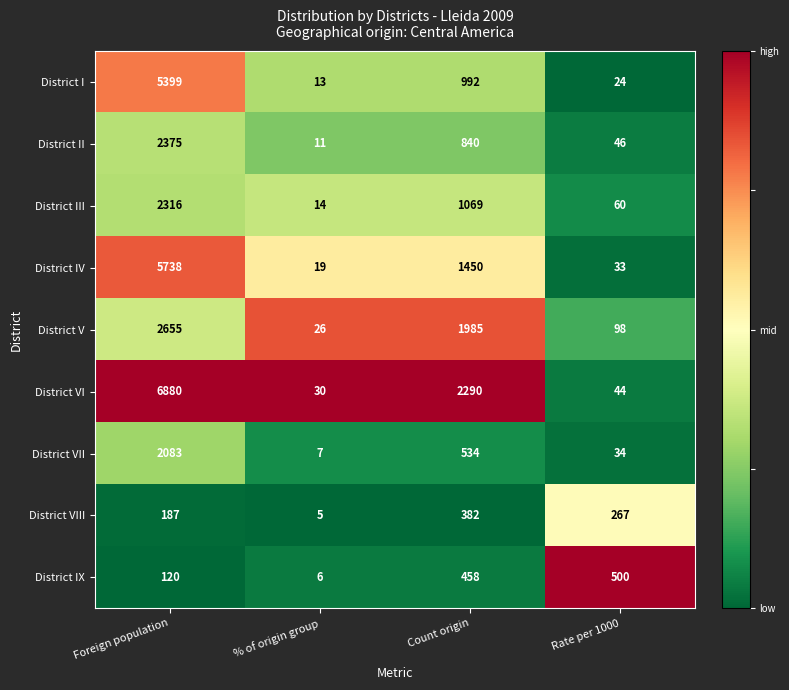

Rank the series at Rate per 1000 from lowest to highest value.

District I, District IV, District VII, District VI, District II, District III, District V, District VIII, District IX